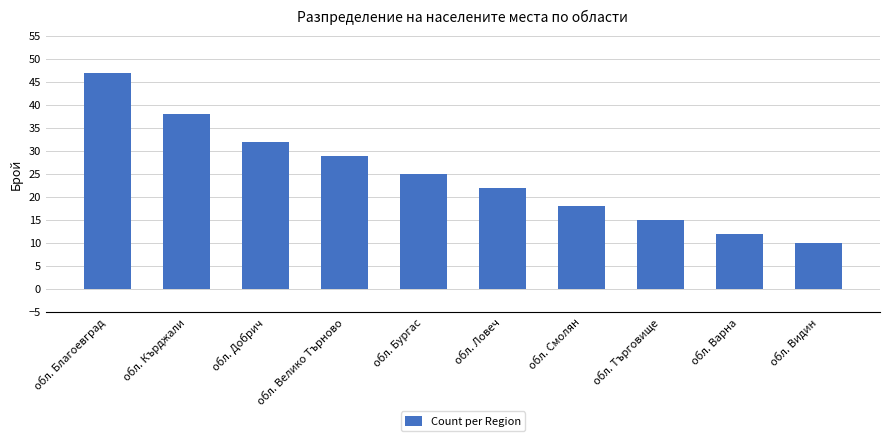

What is the difference between the second highest and second lowest values?

26